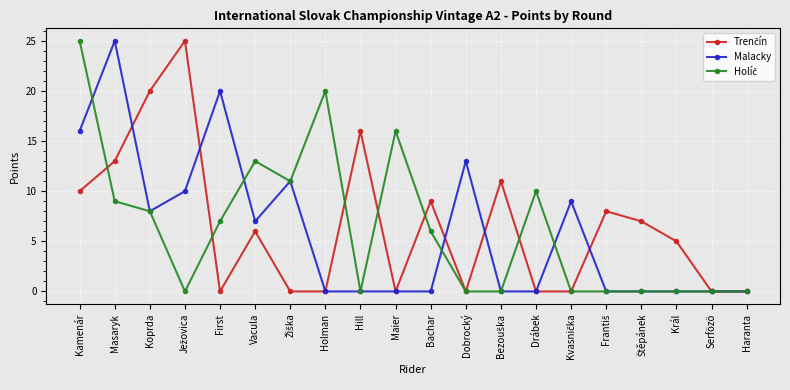

Which series changed the most between Masaryk and Bachar?

Malacky